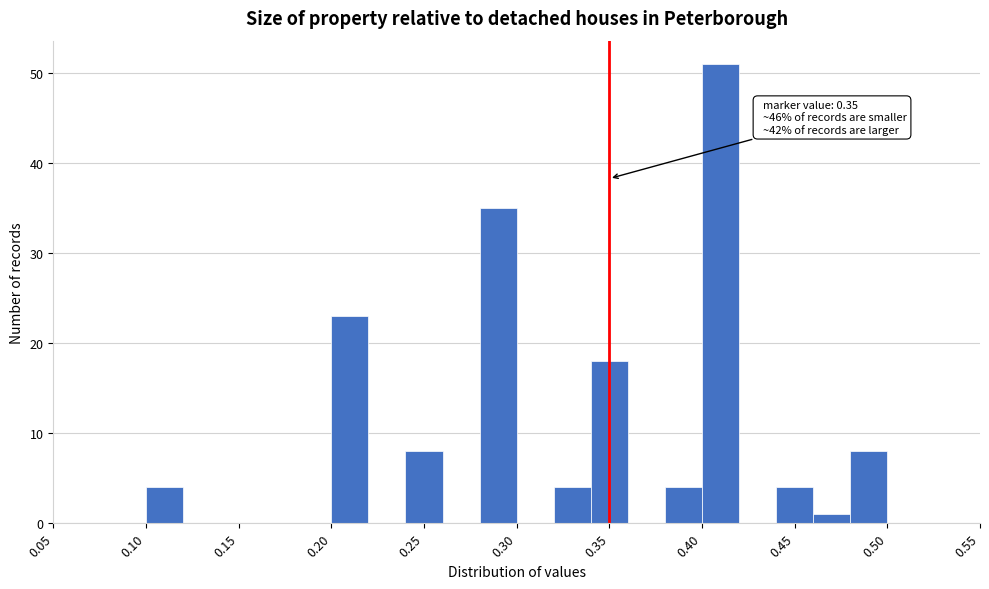

Over which range of the x-axis is the bar tallest?

0.40 to 0.42